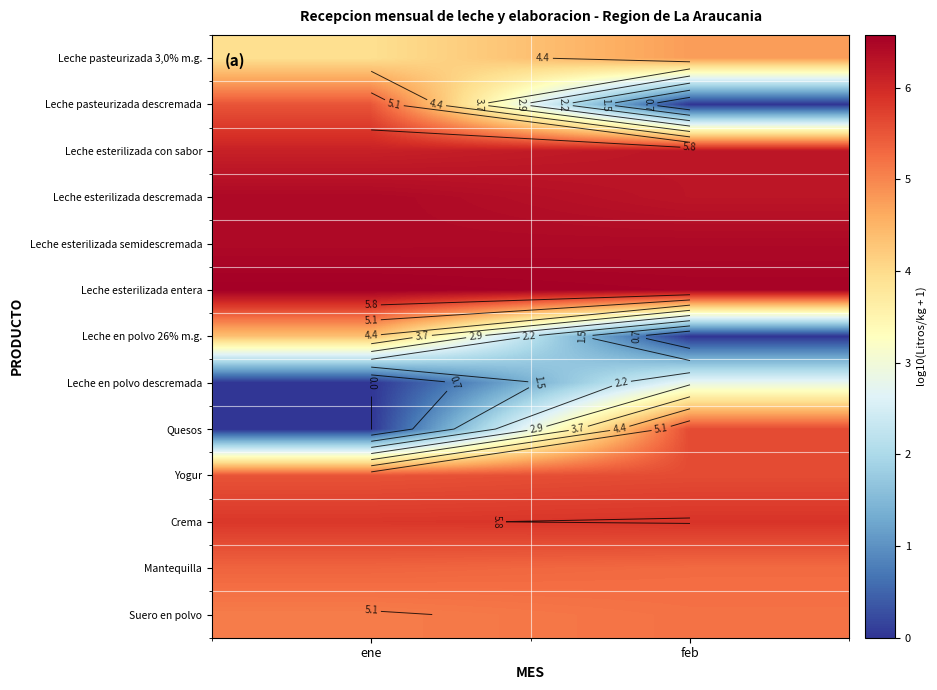

The Leche esterilizada entera series shows 6.5 at feb. True or false?

True